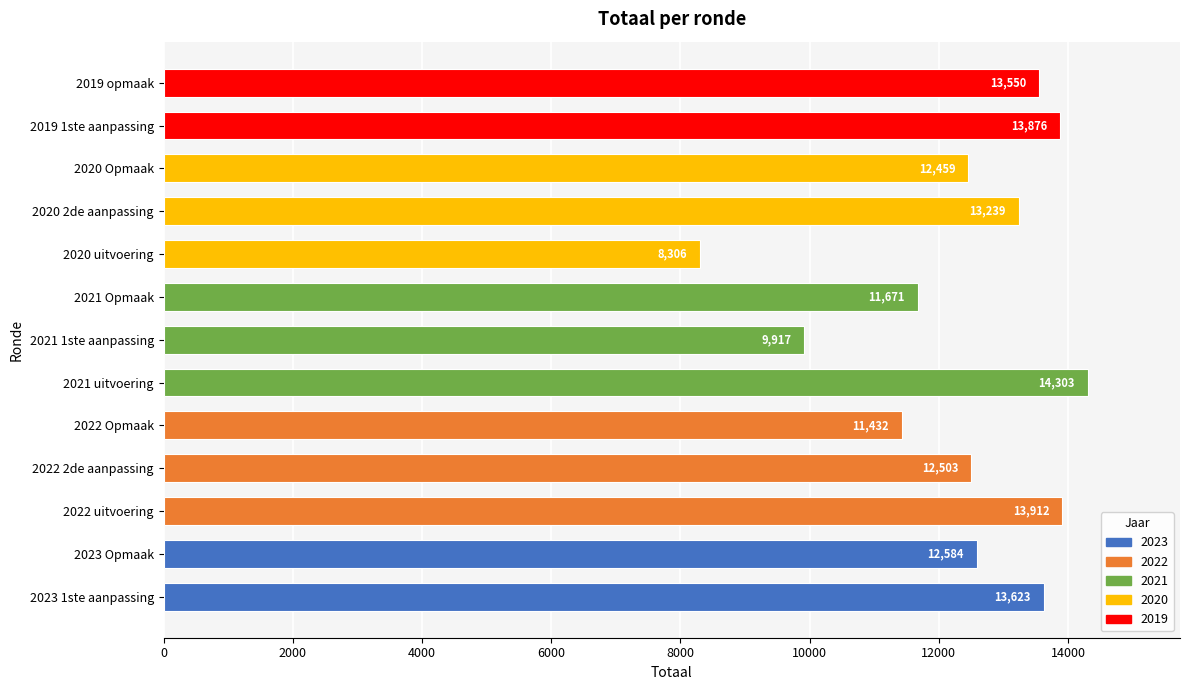

How many series are shown in this chart?

1